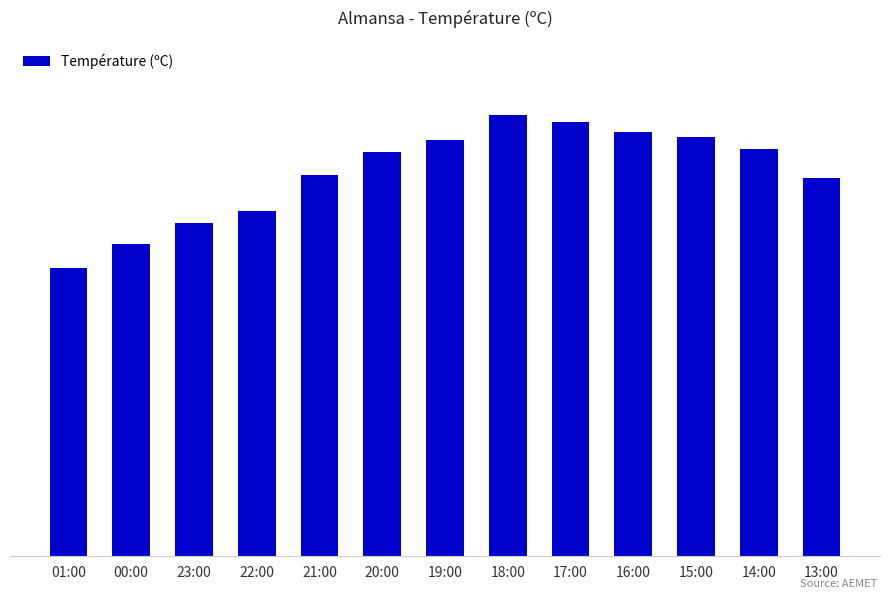

What value does the data have at 16:00?

24.7